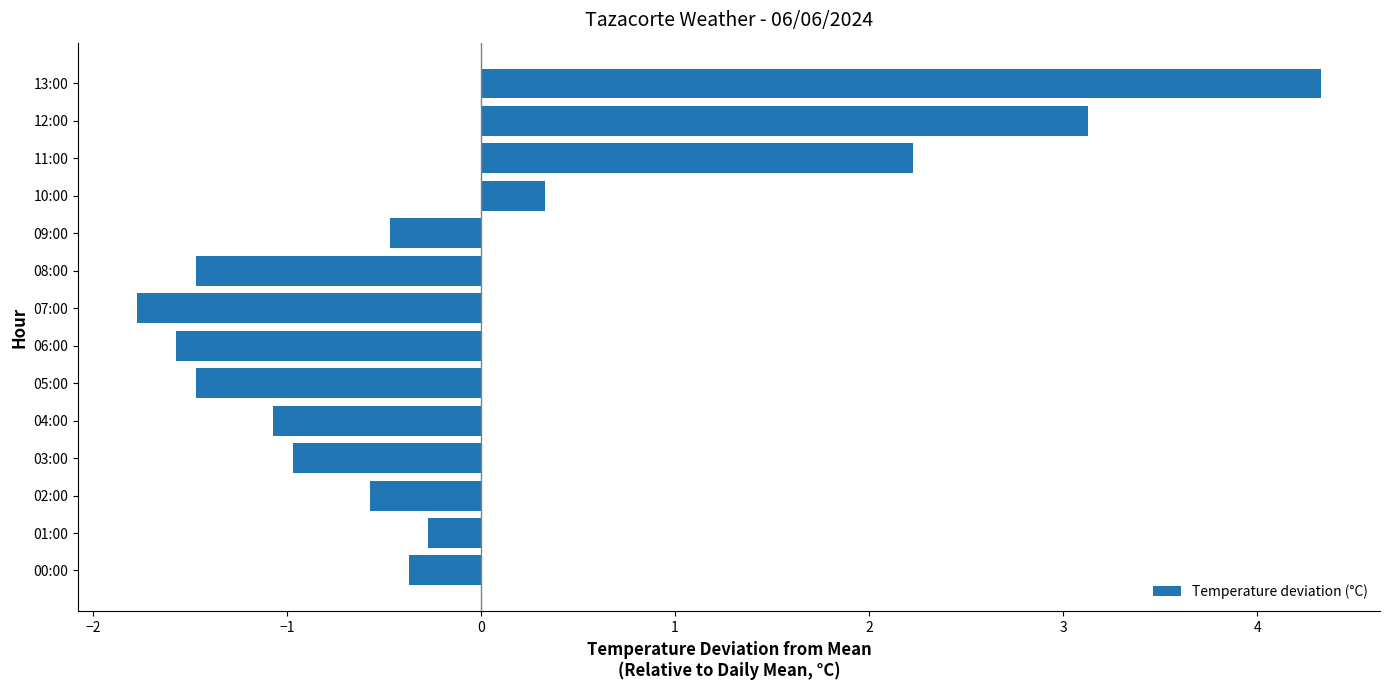

What is the minimum value shown in the chart?

-1.8